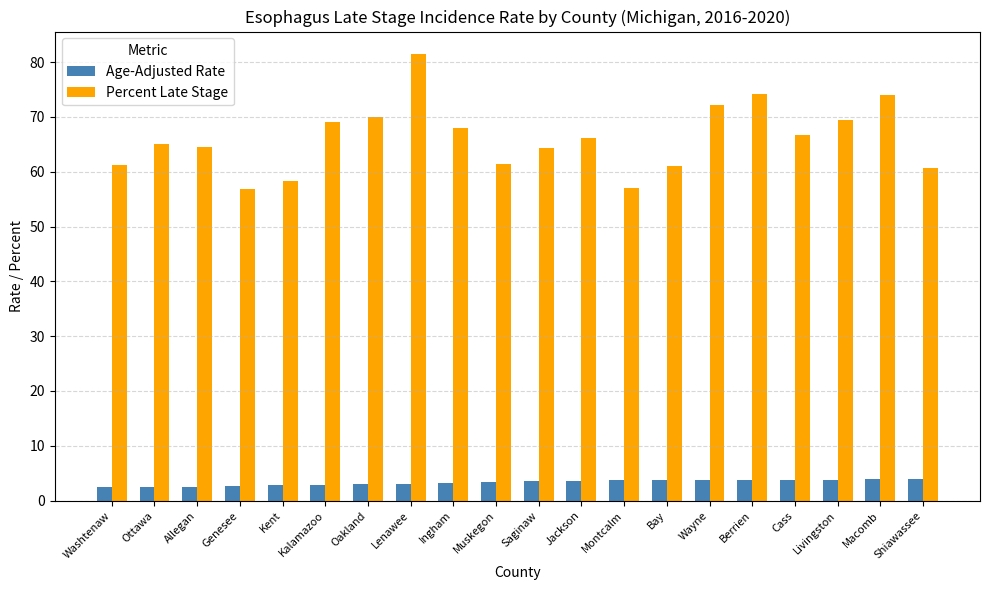

Which series has the largest range (max minus min)?

Percent Late Stage